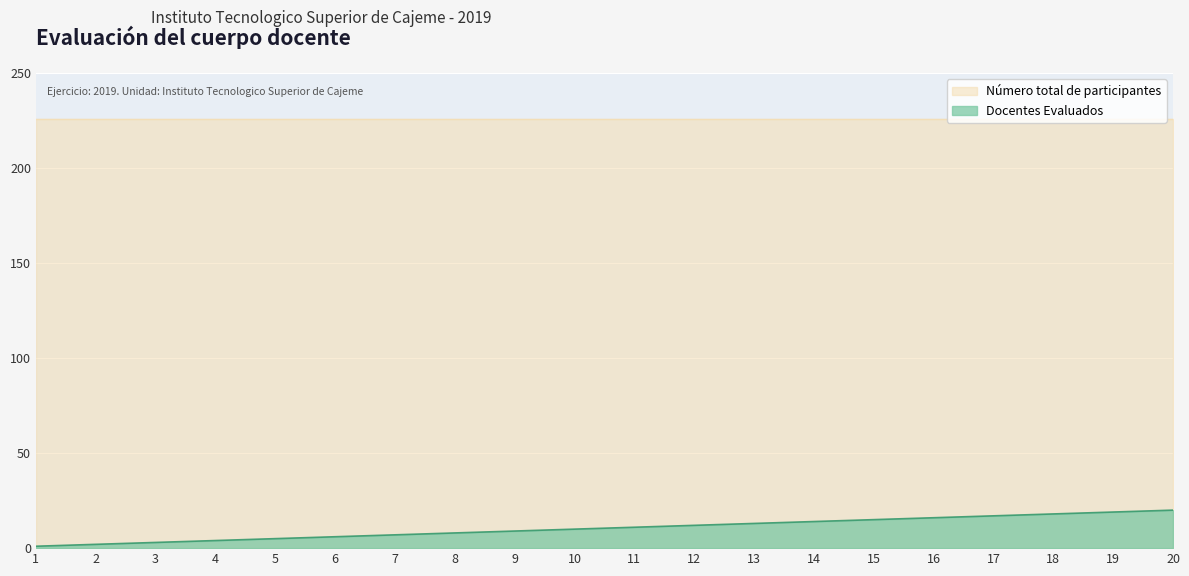

Is it true that Docentes Evaluados equals 6 at 6?

True